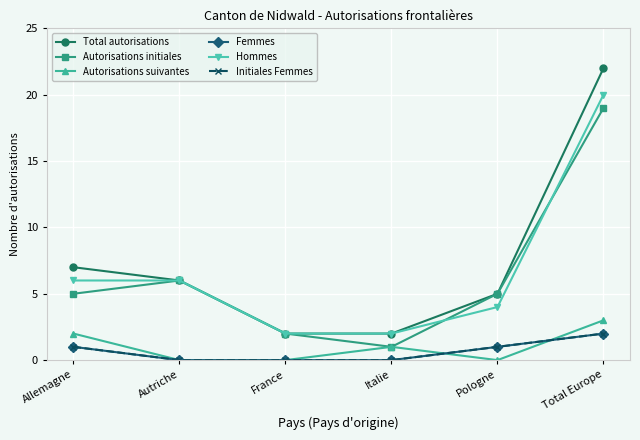

Does the chart have visible grid lines?

Yes